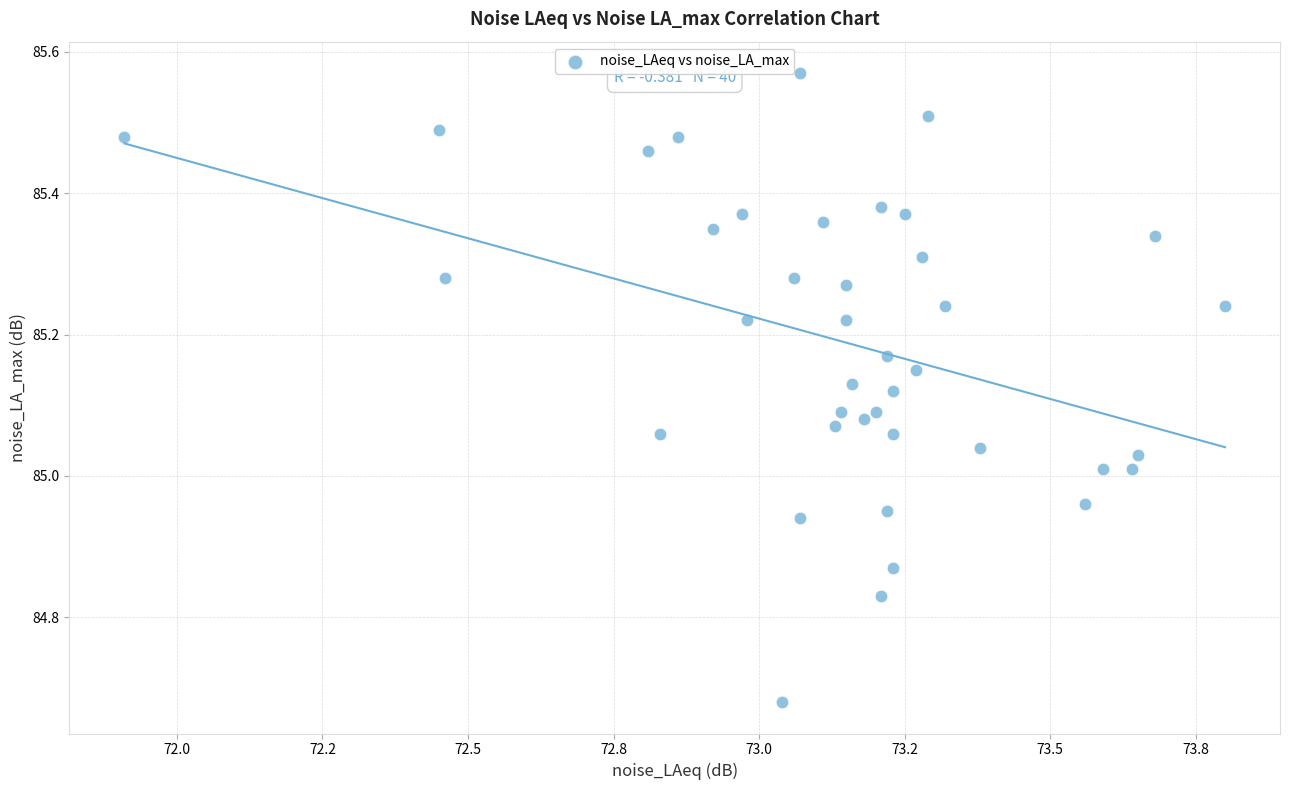

What is the range of Y values (max minus min)?

0.9